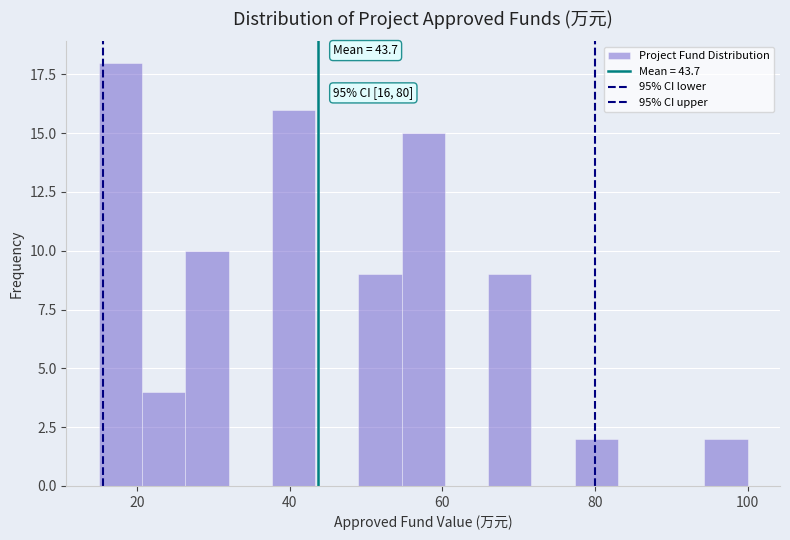

Read against the x-axis, roughly where is the centre of the tallest bar?

18